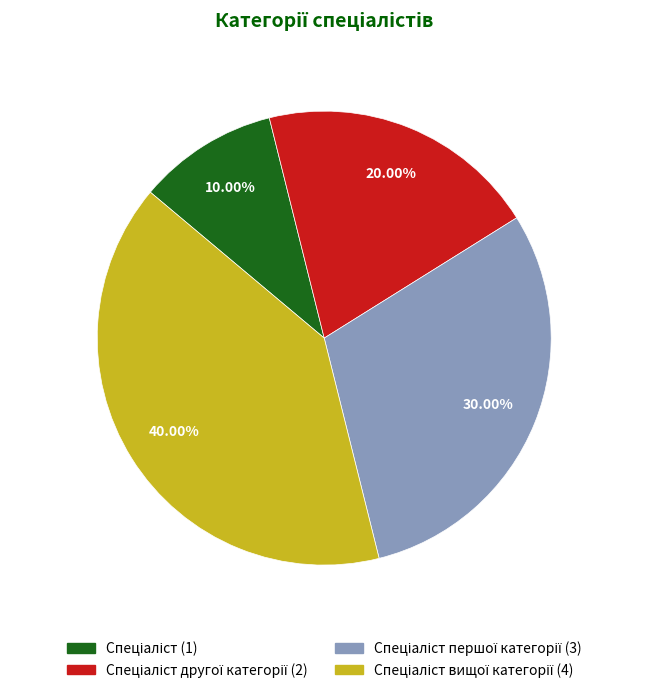

To the nearest percent, what is the average slice percentage?

25%